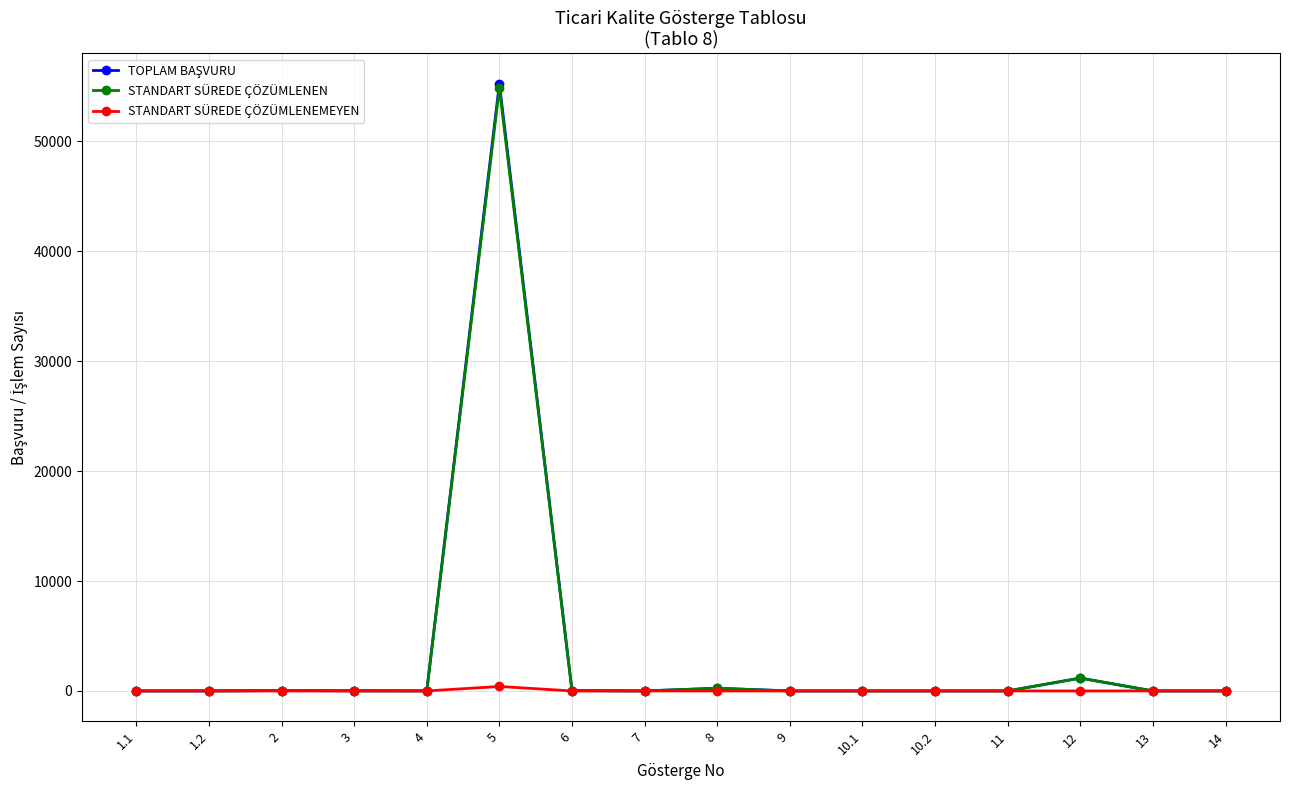

What is the greatest value displayed?

55255